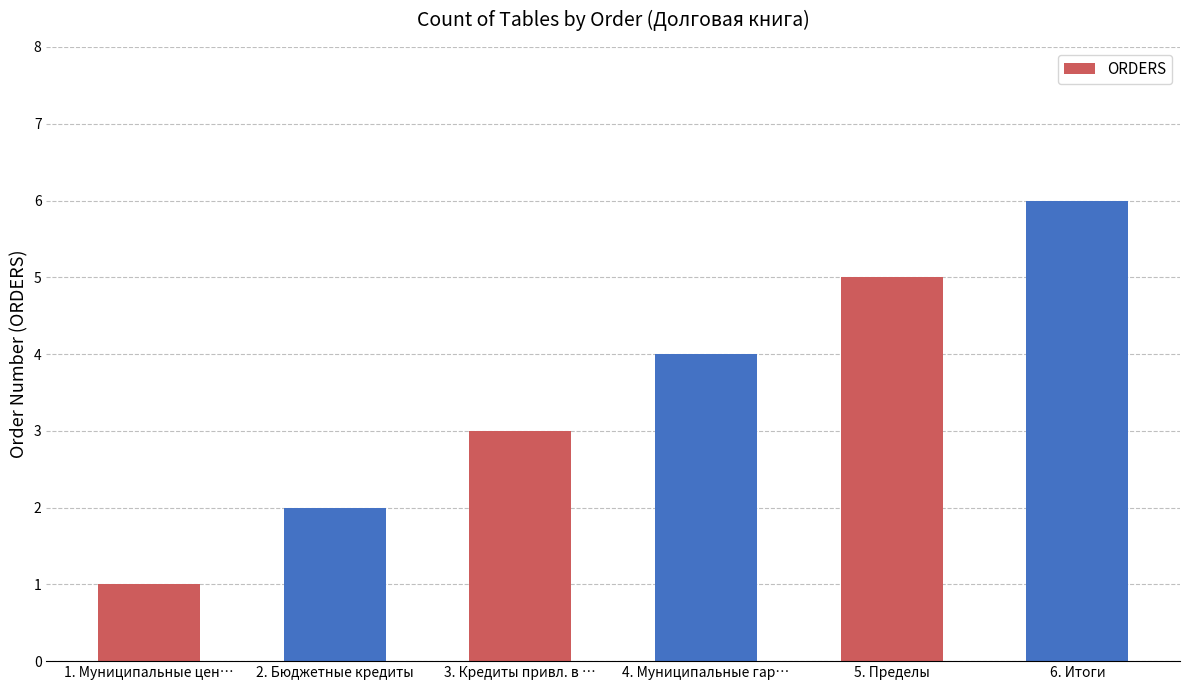

Approximately how many times larger is the value at 6. Итоги compared to 2. Бюджетные кредиты?

3.0